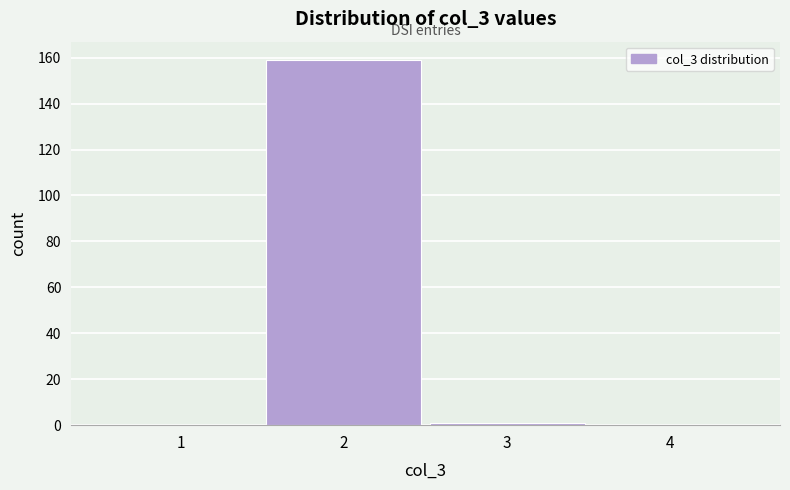

Reading left to right, what are all the values shown in this chart?

1=0	2=159	3=1	4=0